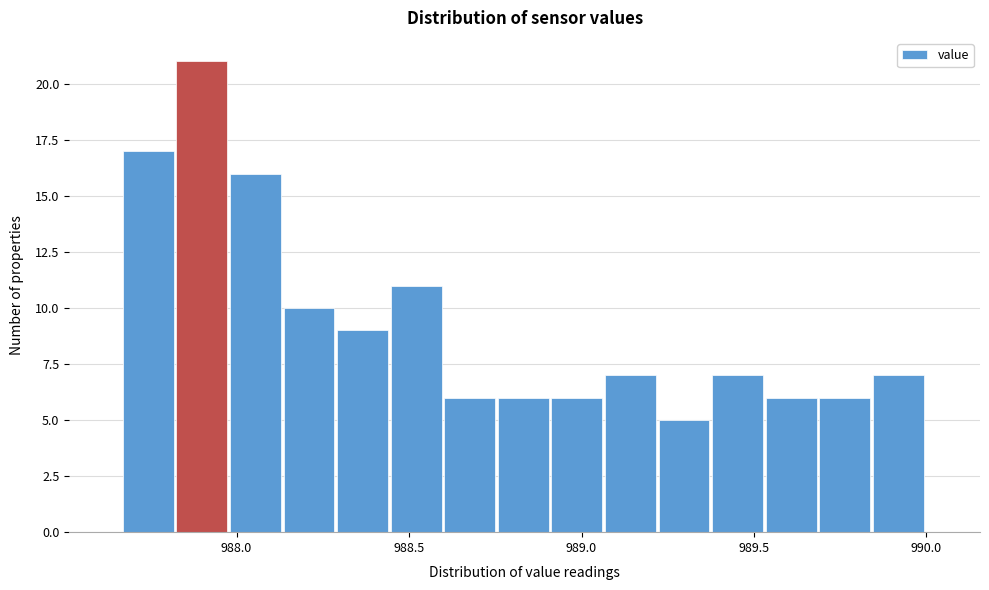

Read against the x-axis, roughly where is the centre of the tallest bar?

987.90